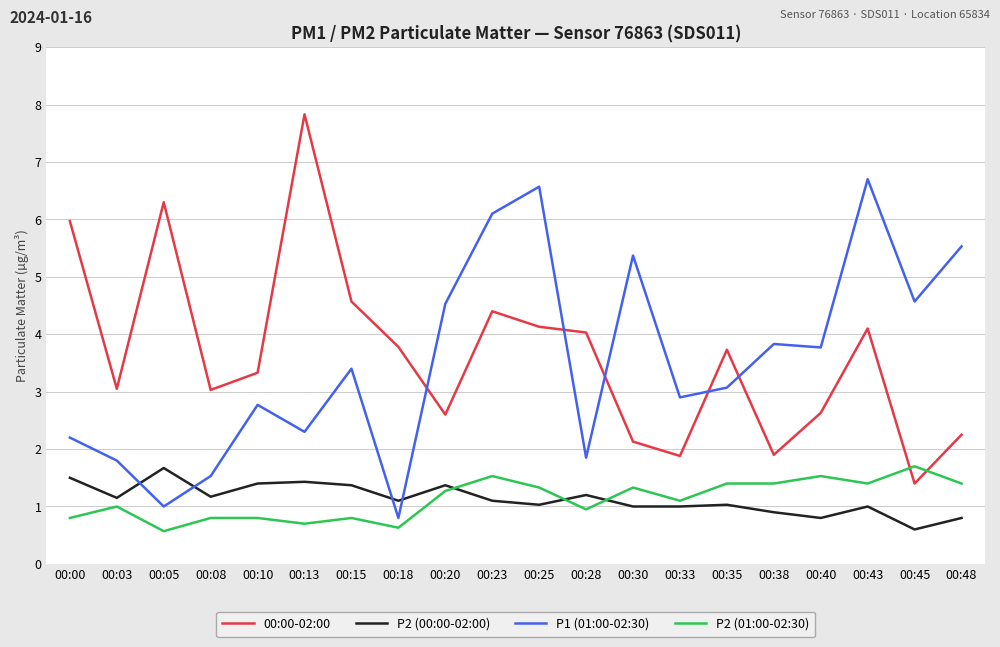

What is the sum of the P2 (01:00-02:30) values at 00:25 and 00:40?

2.9